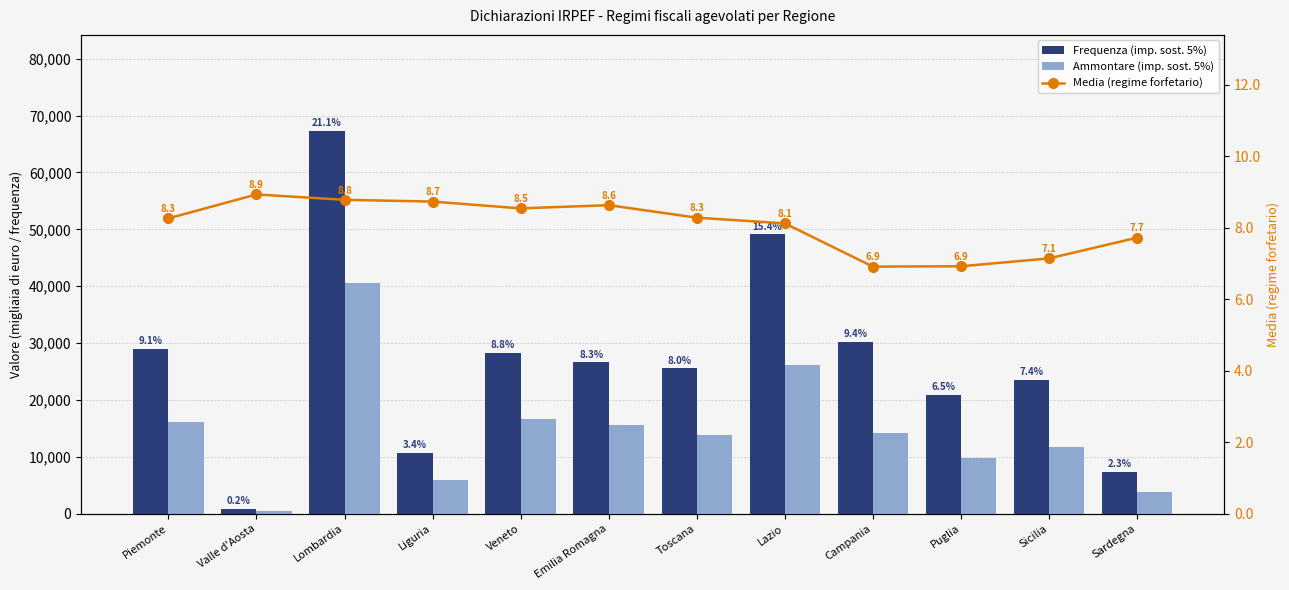

Which label corresponds to the smallest value in the chart?

Campania